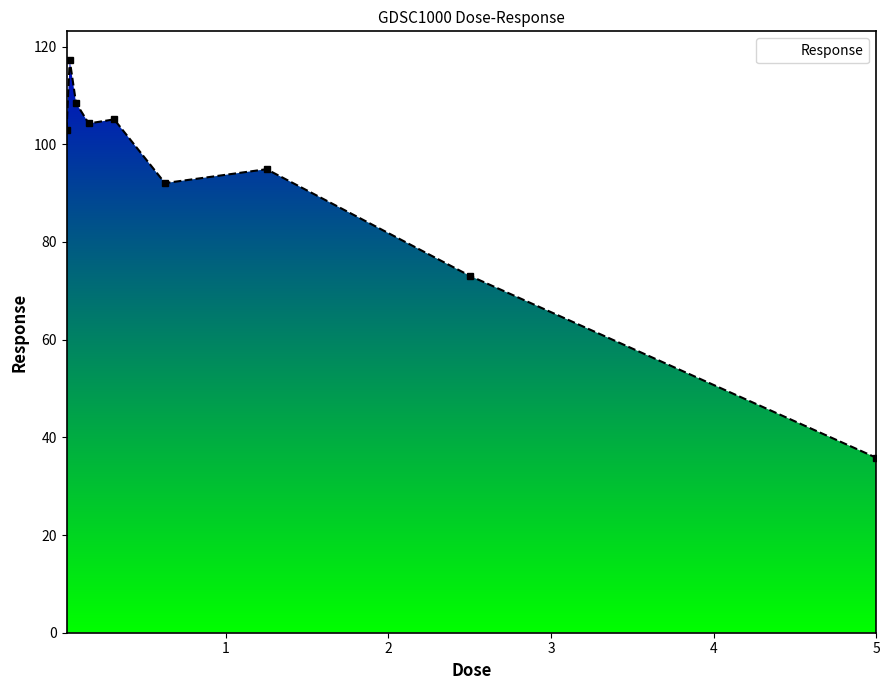

True or false: there are more than 0 points higher than both neighbors.

True